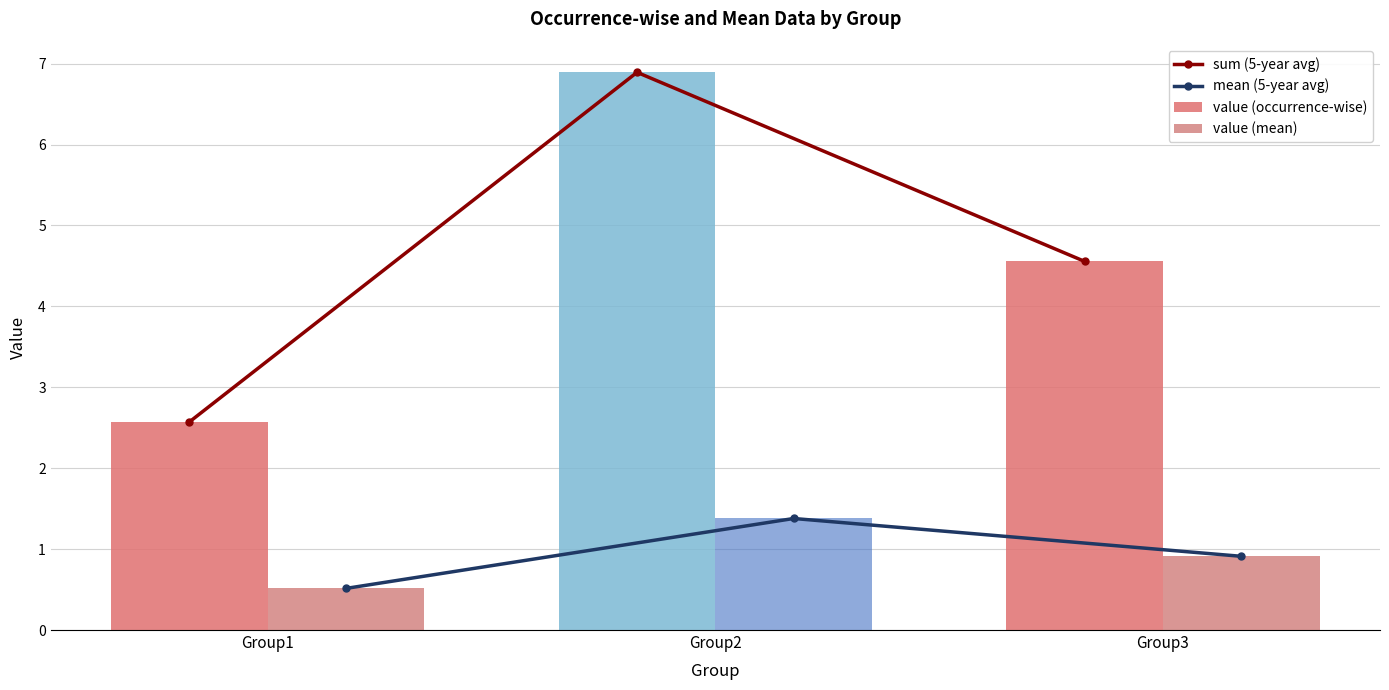

Rank the categories by value (occurrence-wise) value from highest to lowest.

Group2, Group3, Group1